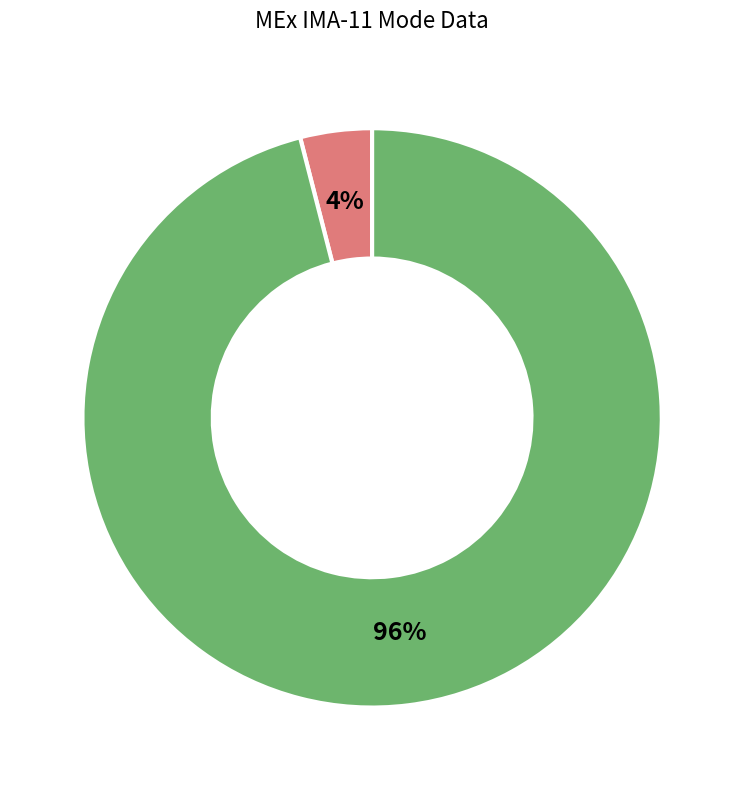

Is there a majority slice in this chart?

Yes